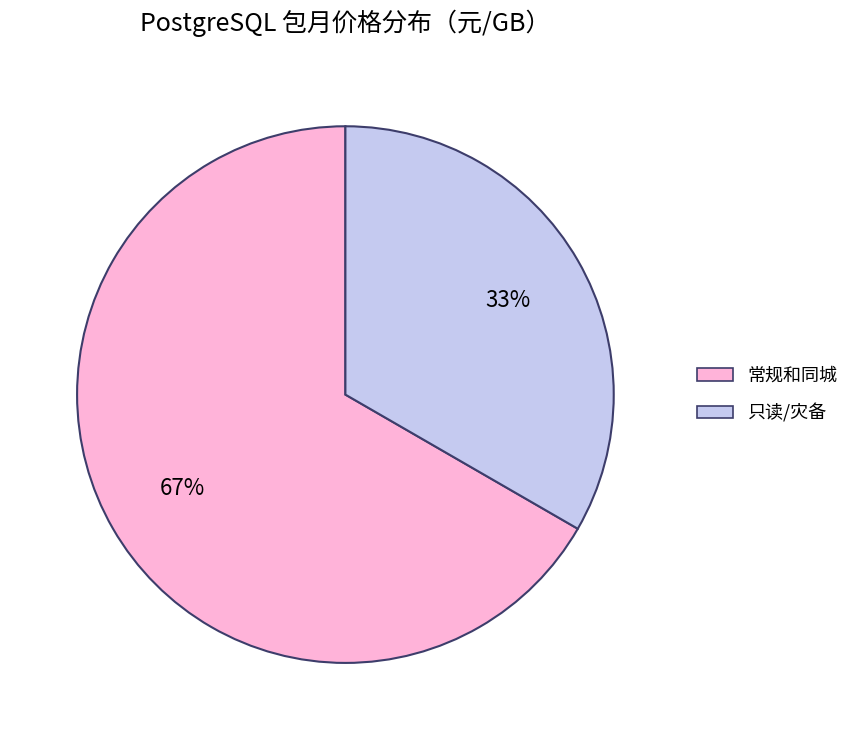

To the nearest percent, what is the average slice percentage?

50%